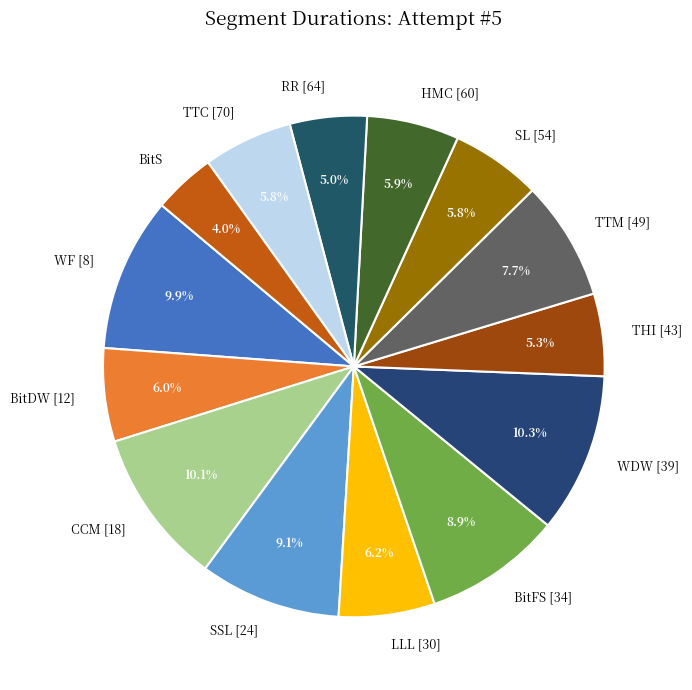

Is the sum of HMC [60] and BitDW [12] greater than half?

No